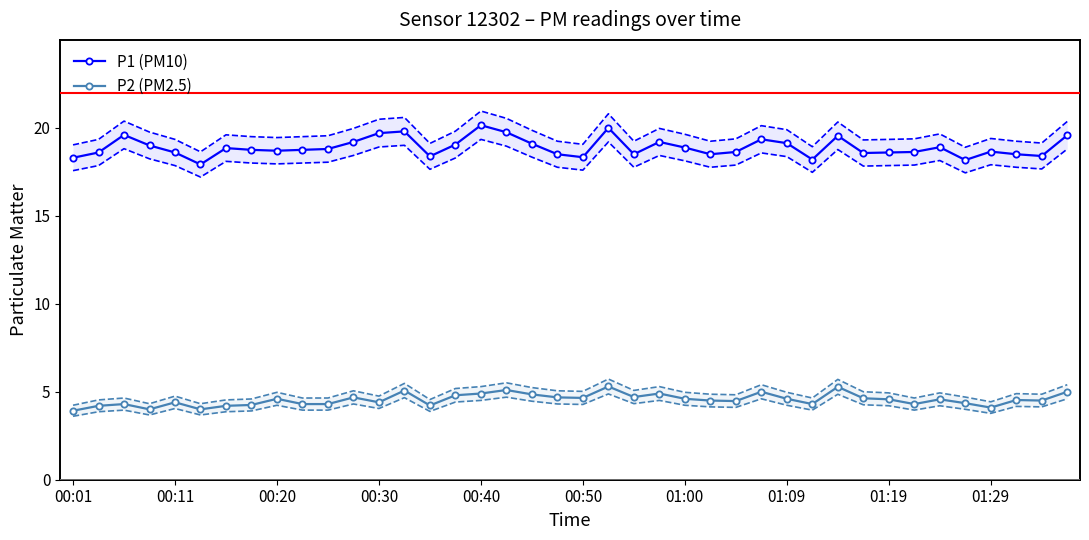

True or false: P1 (PM10) and P2 (PM2.5) intersect in this chart.

False